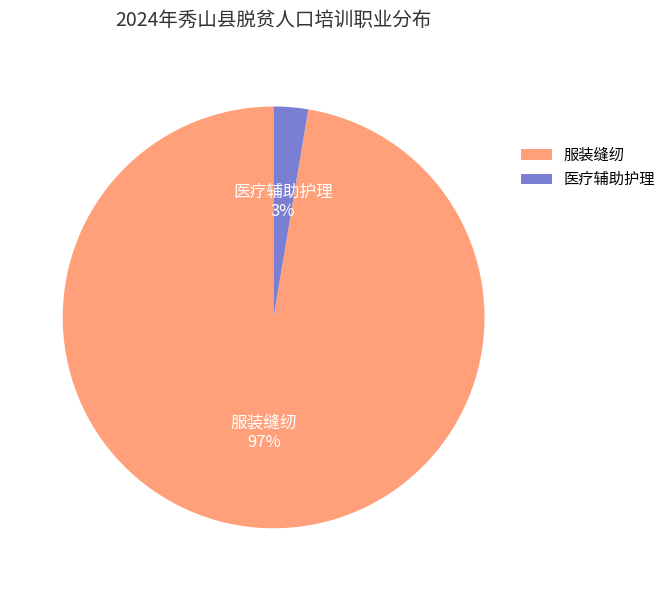

Is it true that 医疗辅助护理 is 3% of the pie?

True